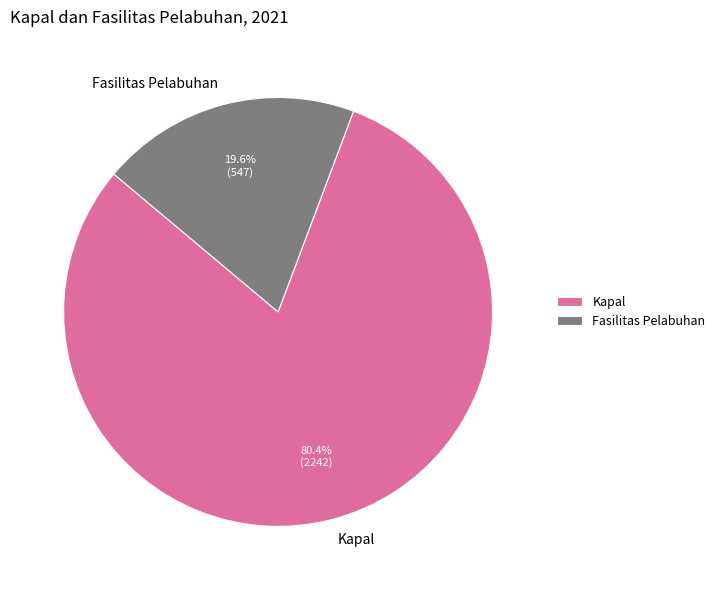

How many segments does this pie chart have?

2